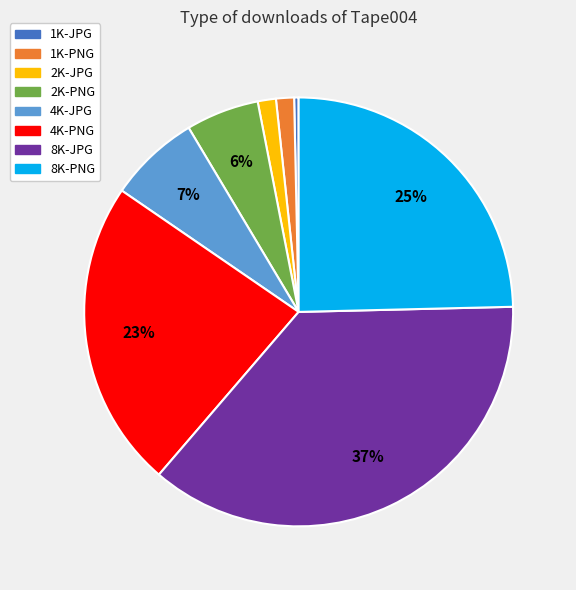

To the nearest percent, what percentage of the pie is 2K-PNG?

6%